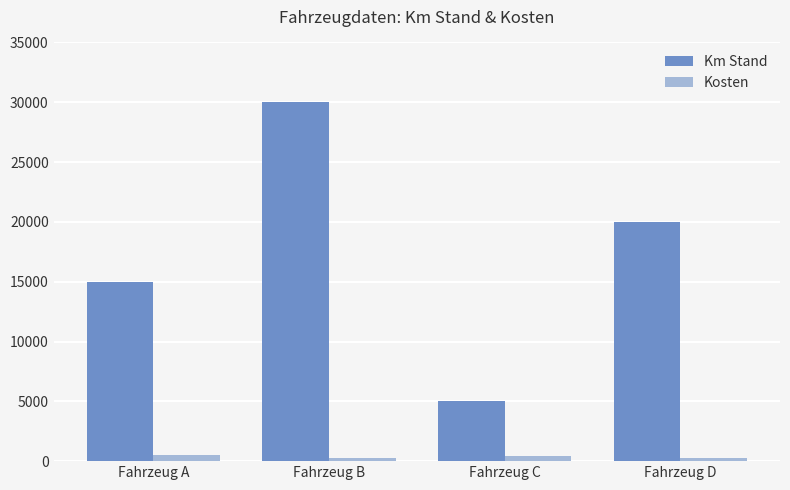

Where is Km Stand nearest to the value 17500?

Fahrzeug A